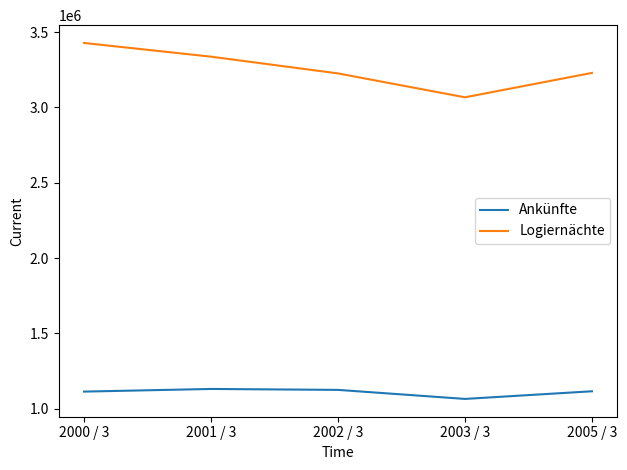

What is the approximate value of Ankünfte at 2003 / 3?

1065689